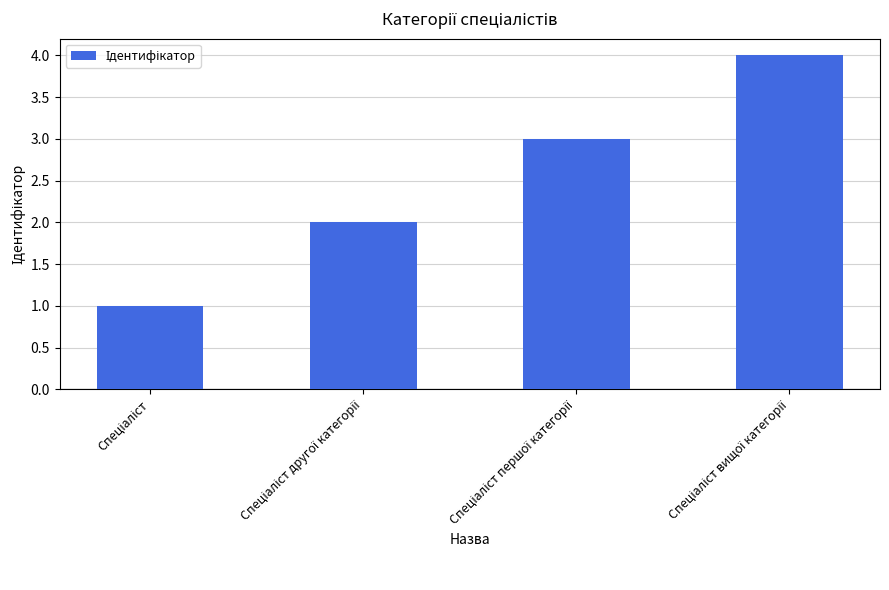

What is the greatest value displayed?

4